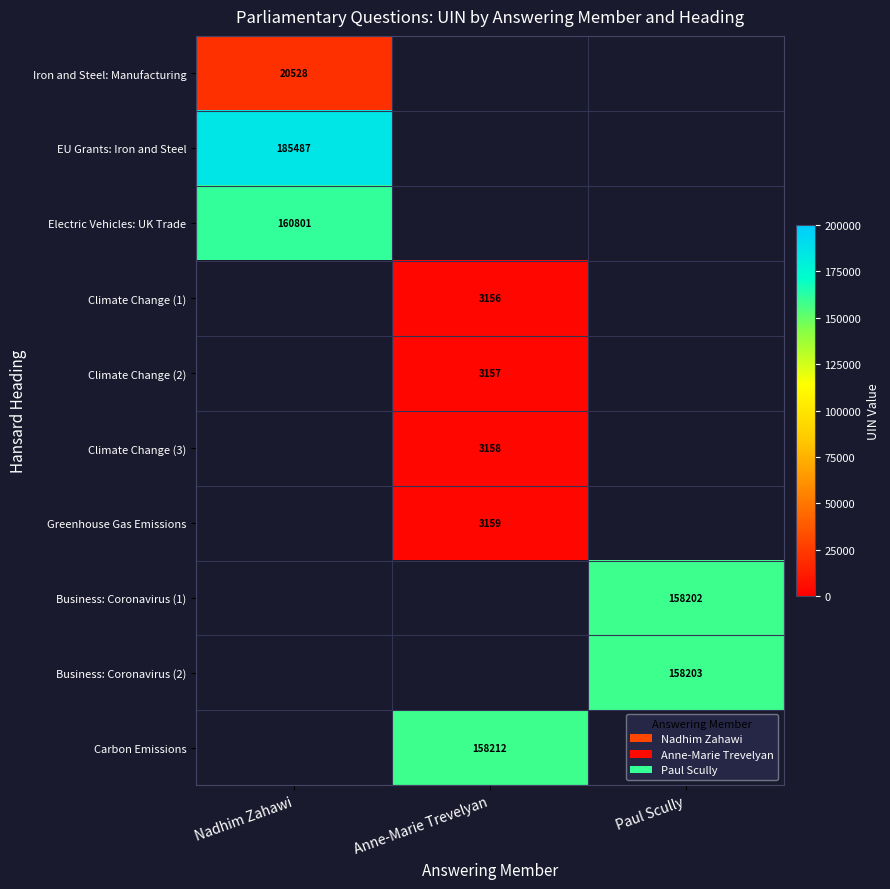

At how many categories does at least one series exceed 145056?

3